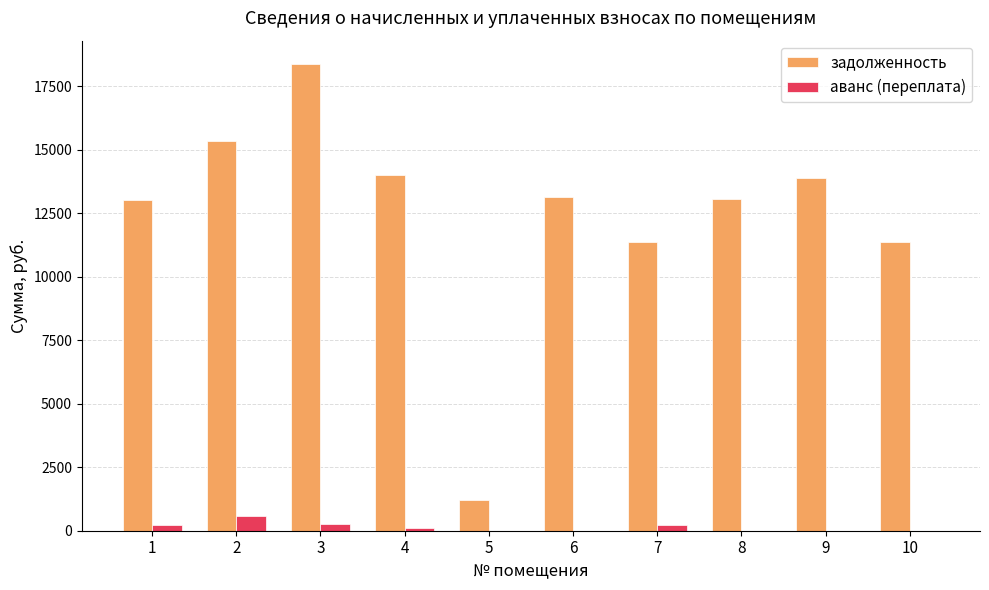

Does the chart contain stacked bars?

No